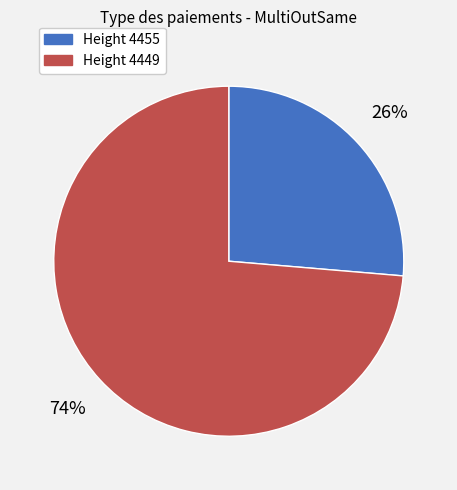

Is there any slice that represents more than half of the pie?

Yes